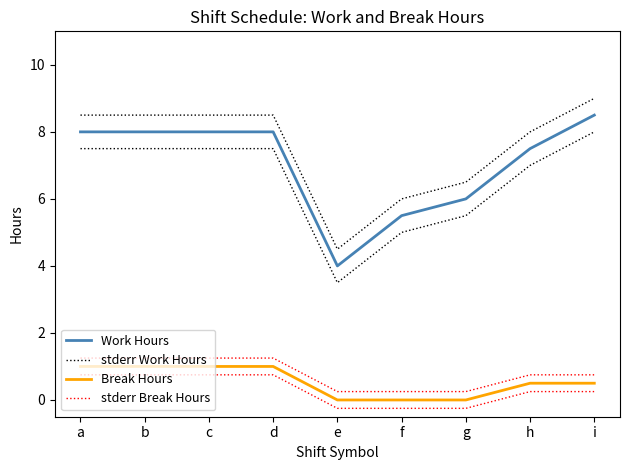

Between d and h, which series saw the biggest shift?

Work Hours